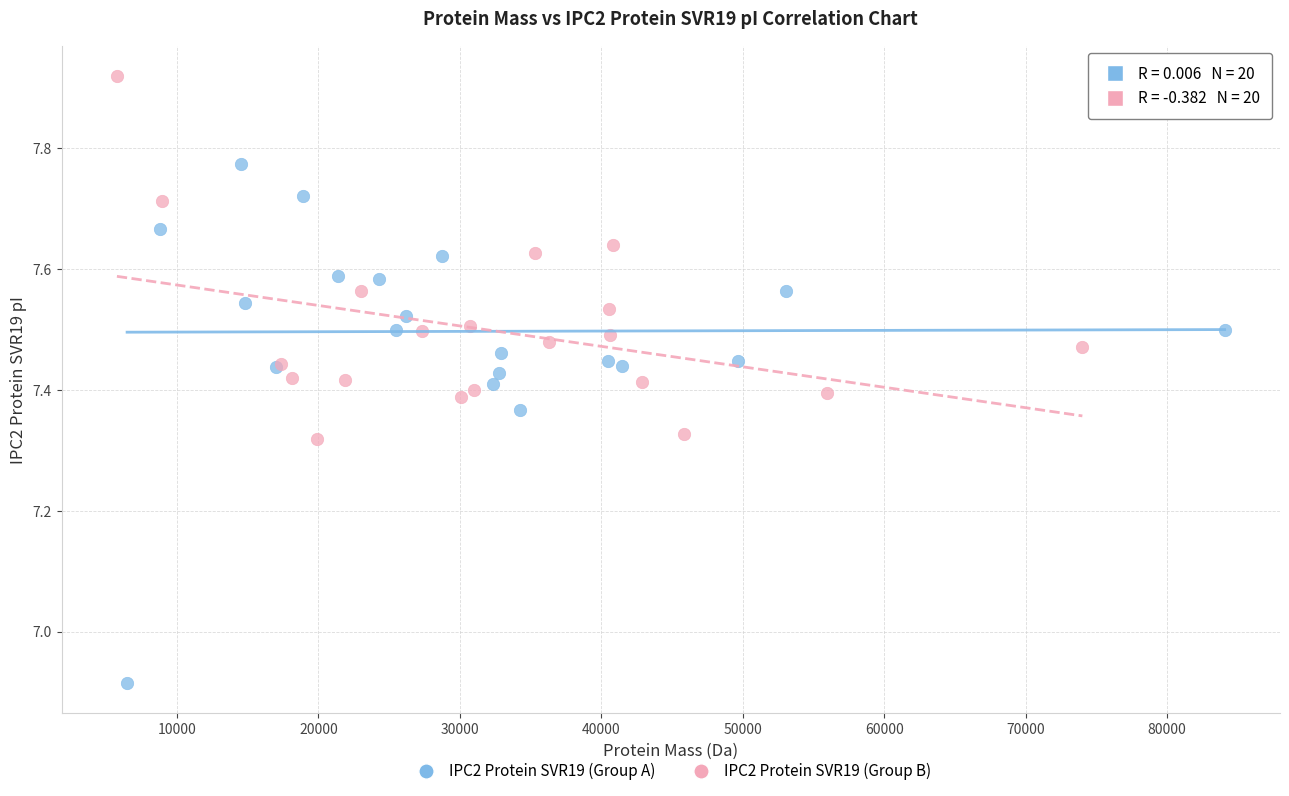

Which series has the widest spread of Y values?

IPC2 Protein SVR19 (Group A)